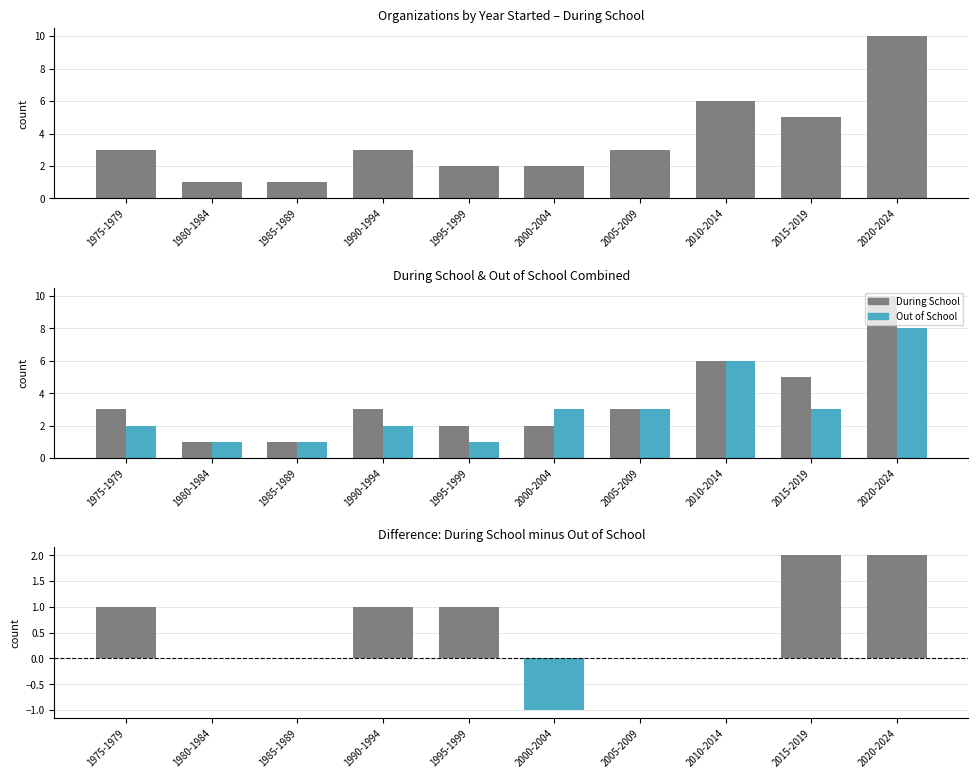

Rank the series by their maximum value, from lowest to highest.

Difference (During - Out), Out of School, During School